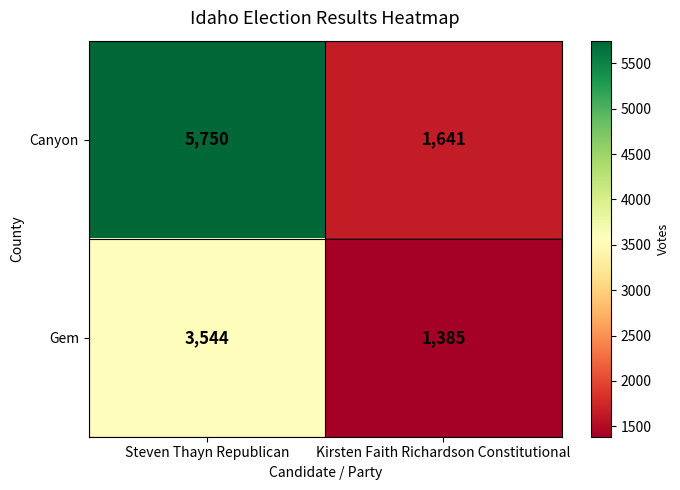

Between Steven Thayn Republican and Kirsten Faith Richardson Constitutional, which series saw the biggest shift?

Canyon